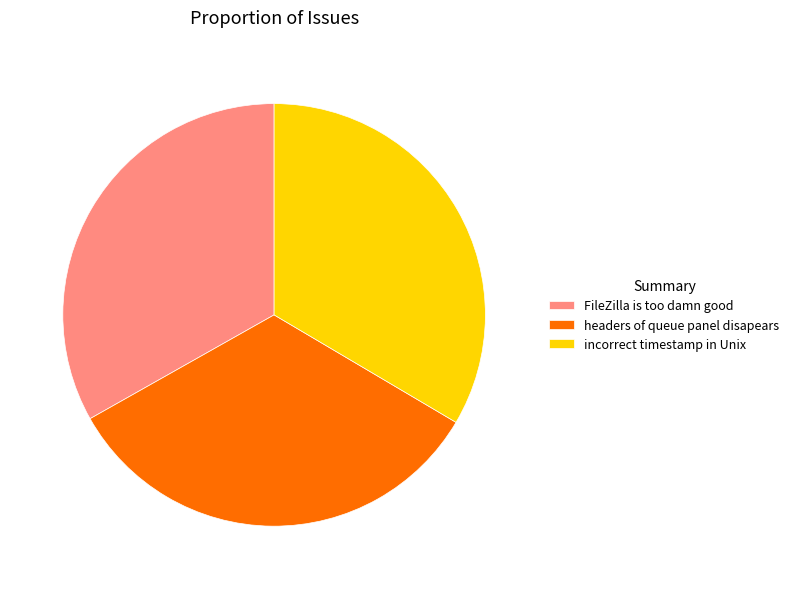

Does FileZilla is too damn good represent more than half of the total?

No